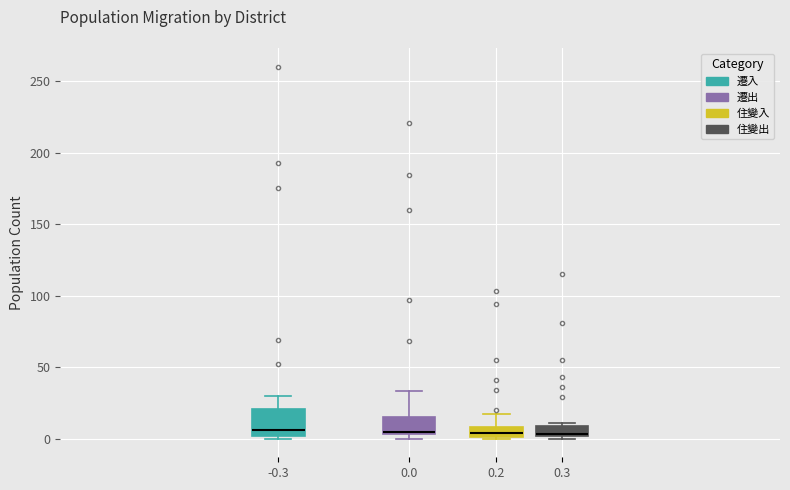

Where is the lower edge of the box at x = 0.0 on the y-axis? The values are not printed on the chart, so give them approximately, as read against the axis.

5